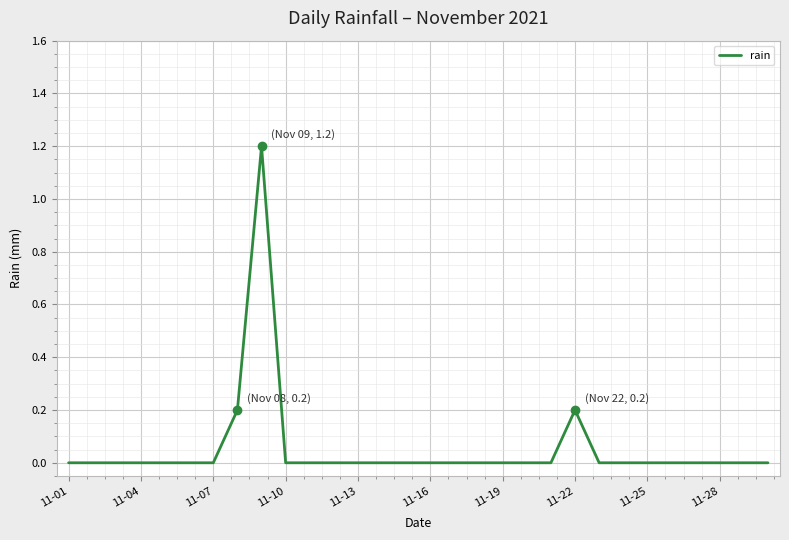

What is the greatest value displayed?

1.2